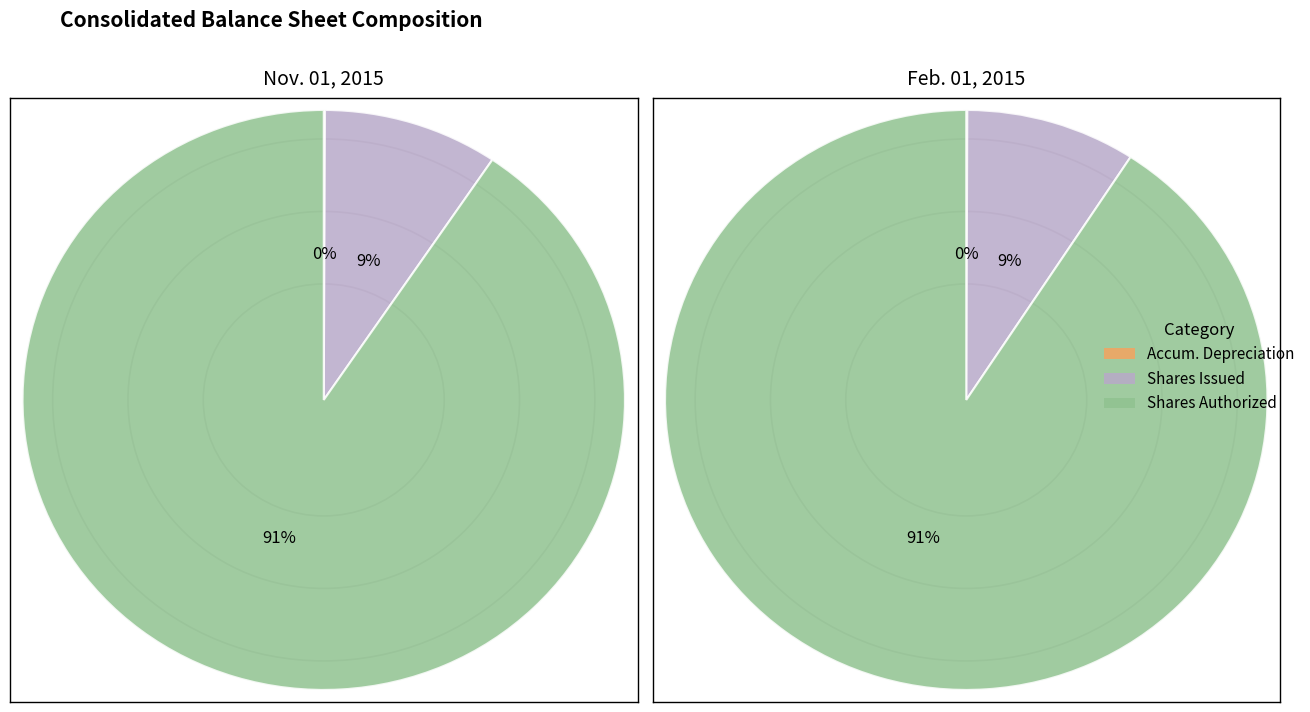

The Nov. 01, 2015 slice represents 65% of the pie. True or false?

False